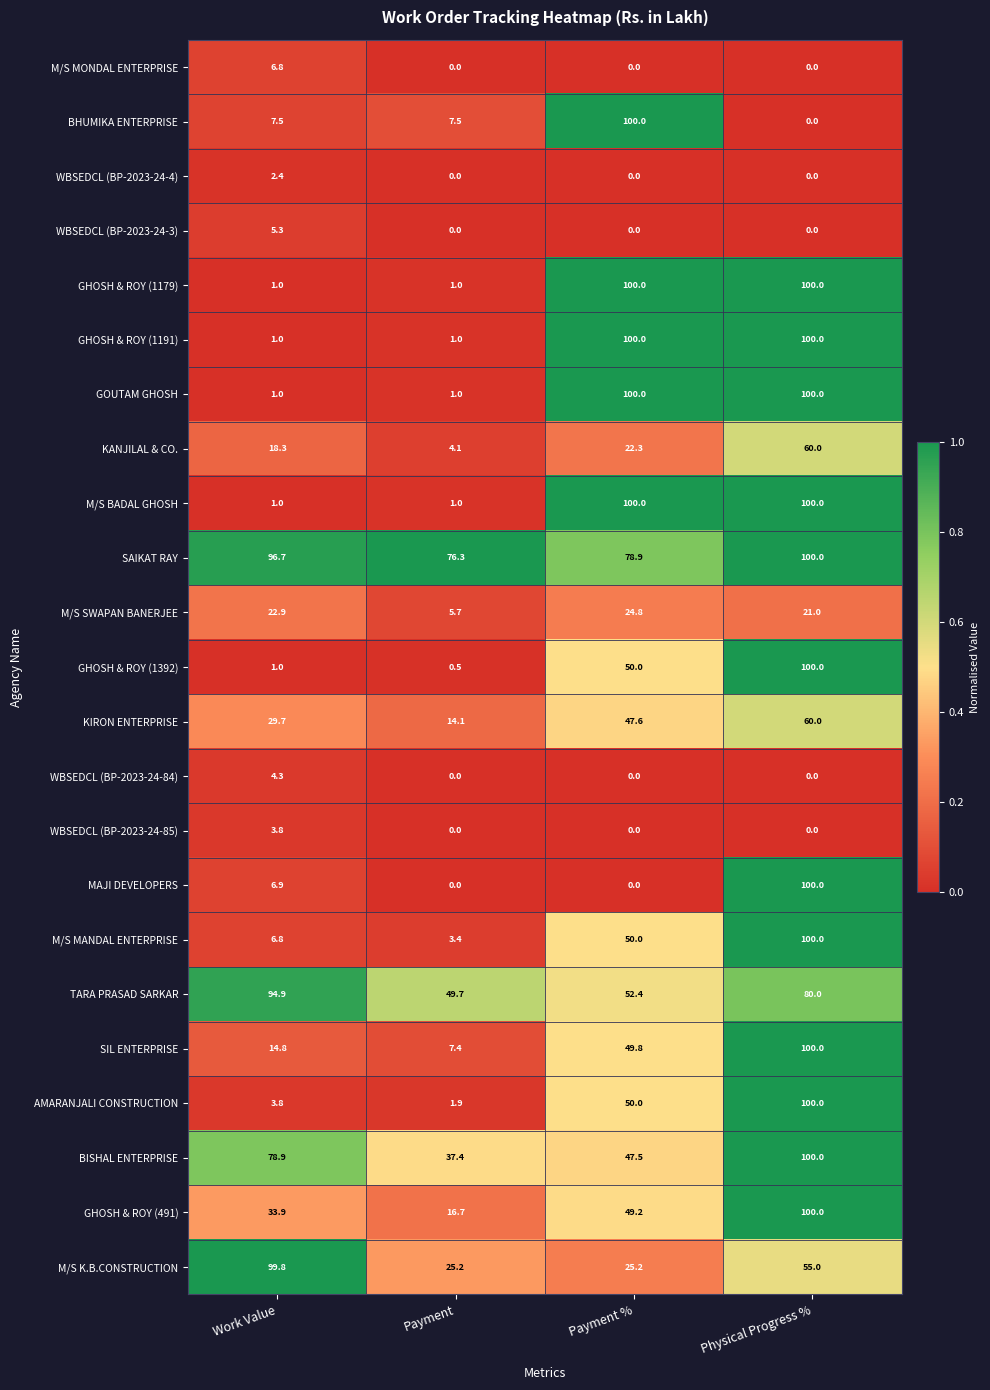

Rank the categories by KIRON ENTERPRISE value from highest to lowest.

Physical Progress %, Payment %, Work Value, Payment